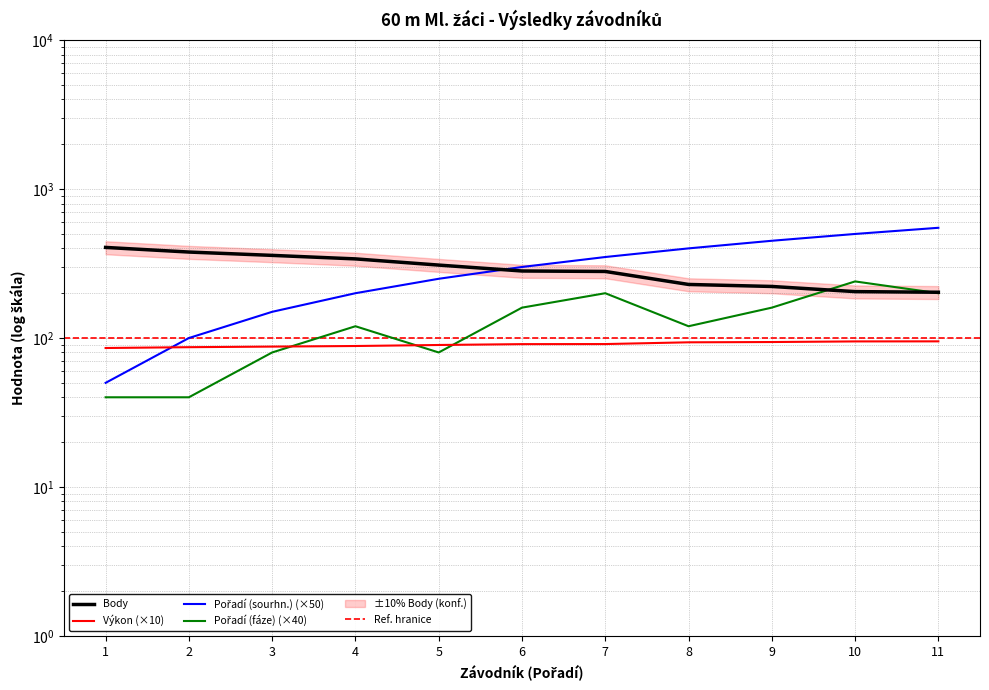

True or false: Pořadí (sourhn.) and Pořadí (fáze) cross at least once.

False